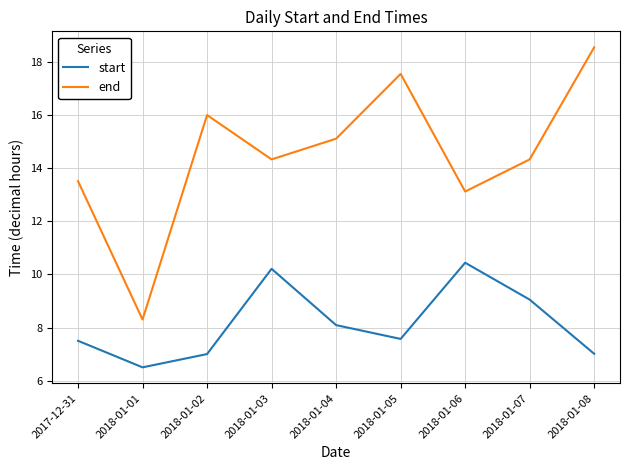

True or false: end has more than 2 interior local peaks.

False